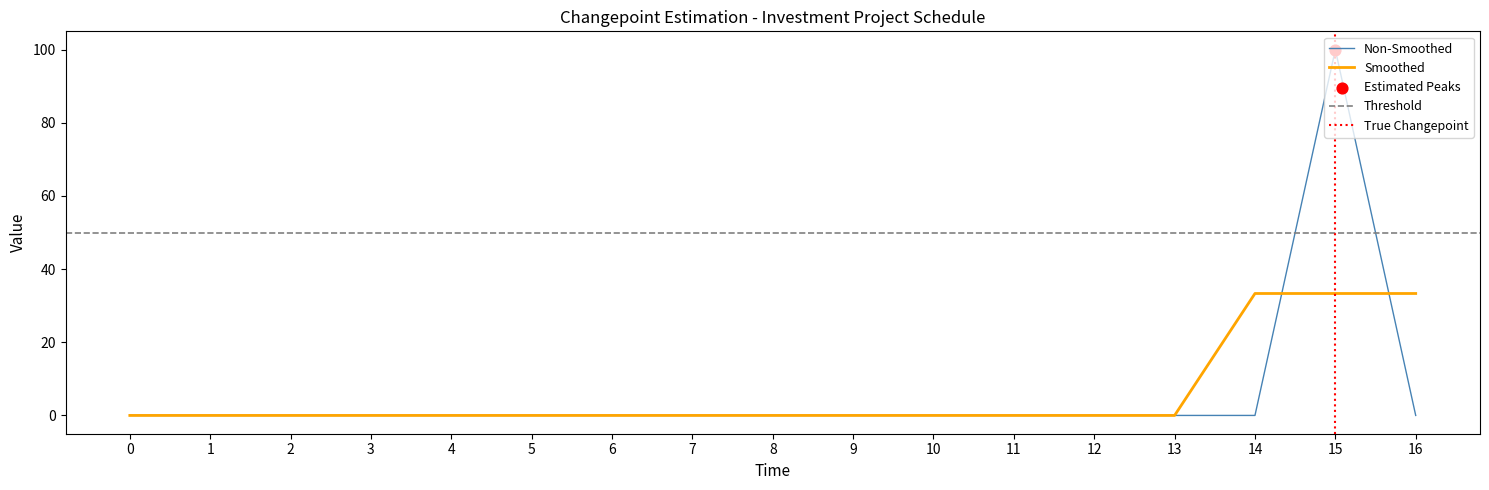

What is the maximum value for Non-Smoothed?

100.0